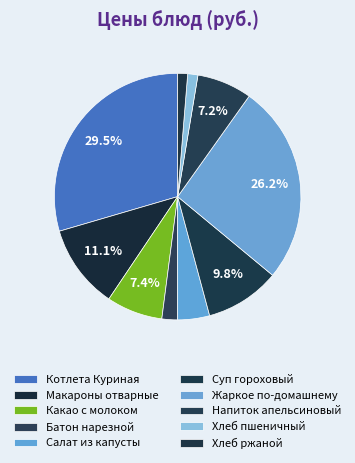

True or false: Хлеб ржаной accounts for 1% of the total.

True